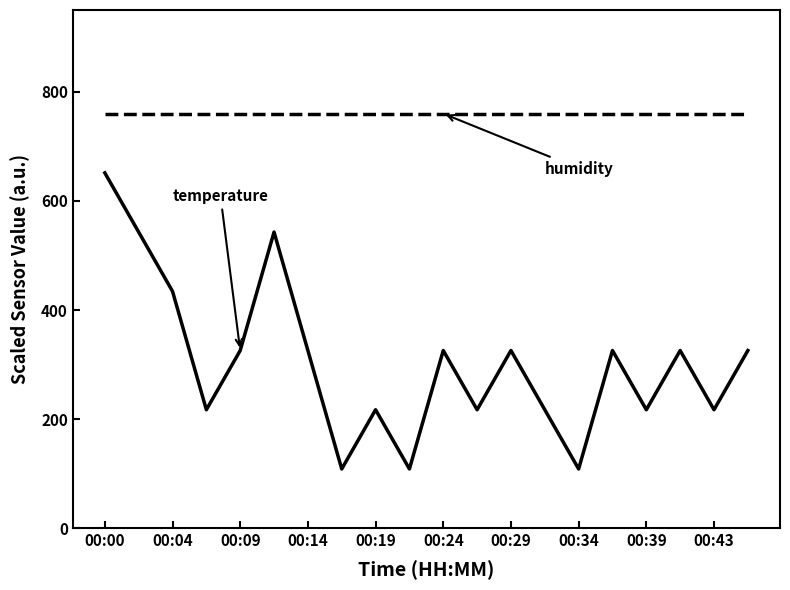

What is the minimum value shown in the chart?

108.6